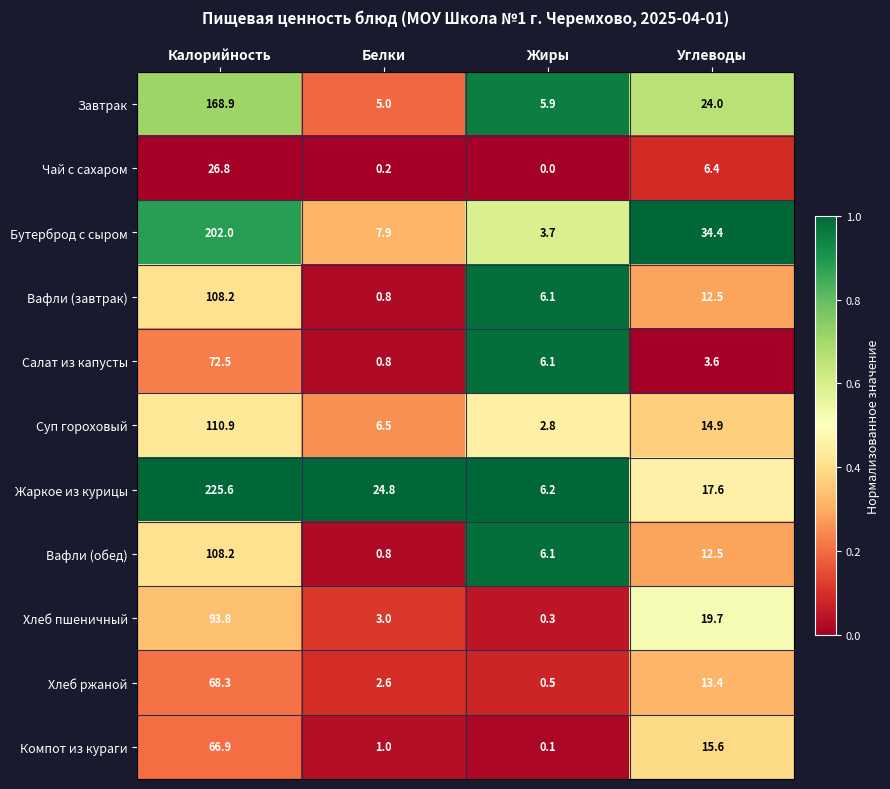

What is the approximate value of Вафли (обед) at Жиры?

6.1